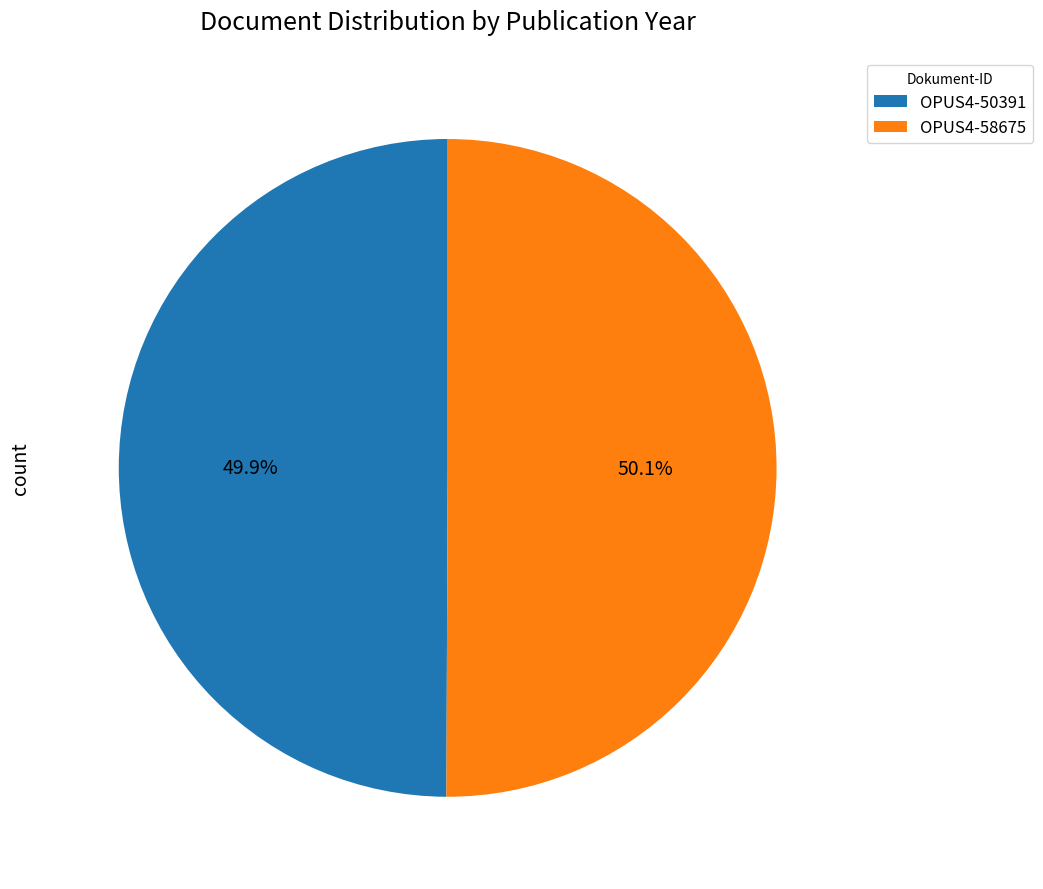

What is the total percentage of OPUS4-50391 and OPUS4-58675?

100.0%